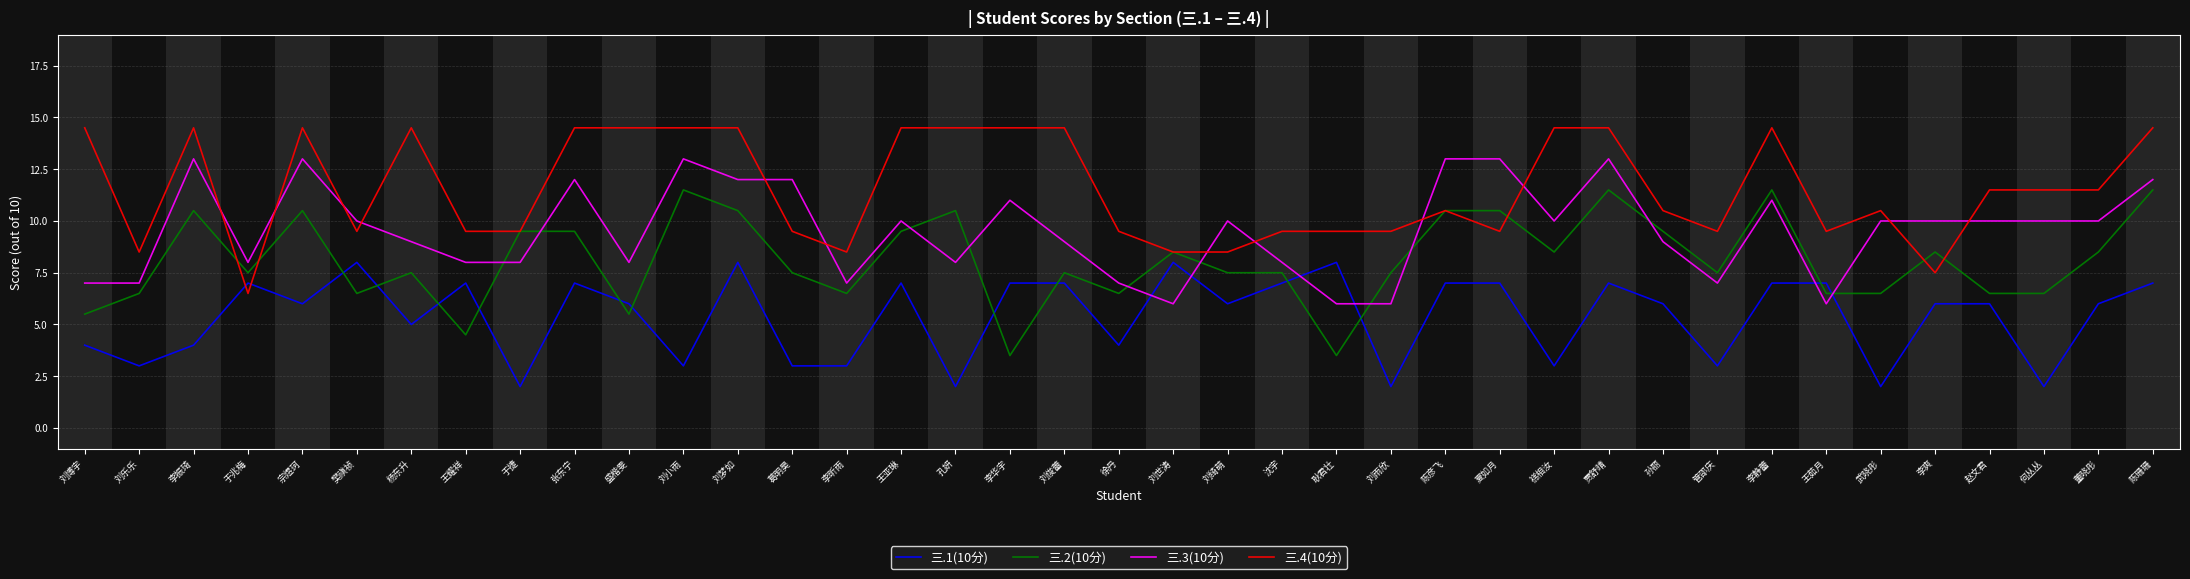

How many lines are shown in the chart?

4